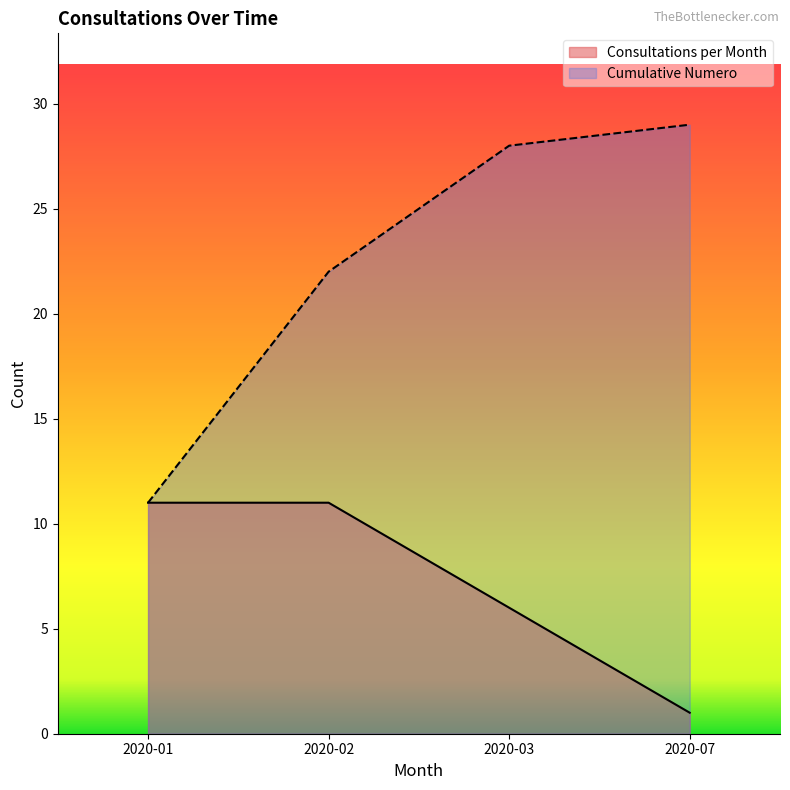

What is the total value across all series at 2020-03?

34